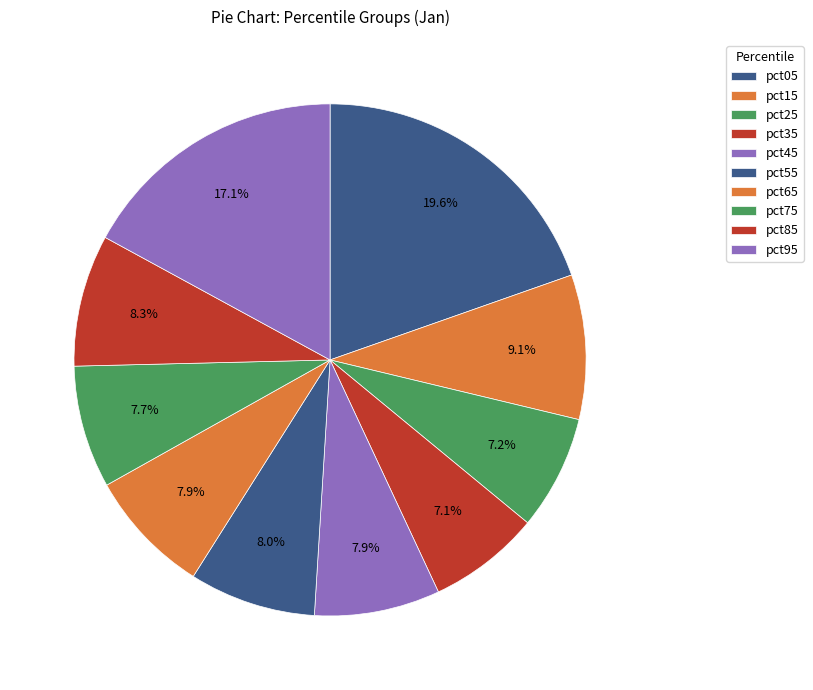

What percentage do pct85 and pct15 together represent?

17.5%